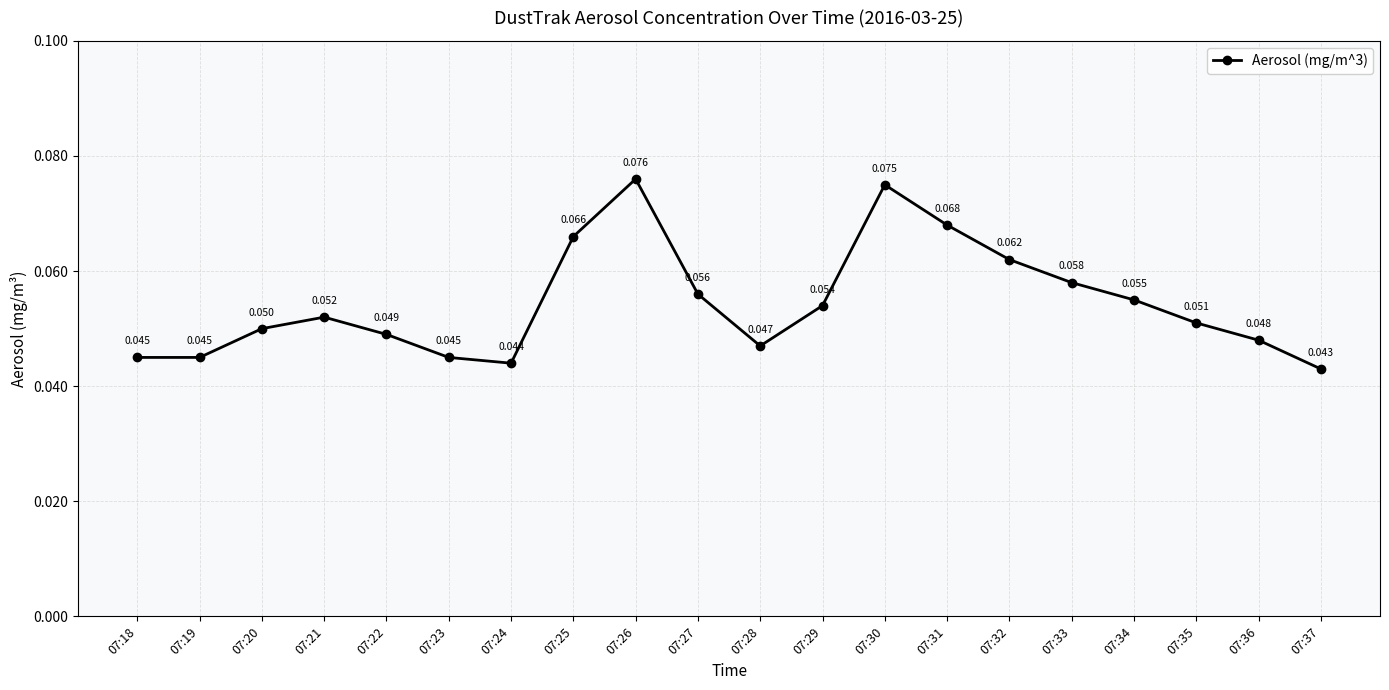

How many interior local peaks (higher than both neighbors) does the data have?

3